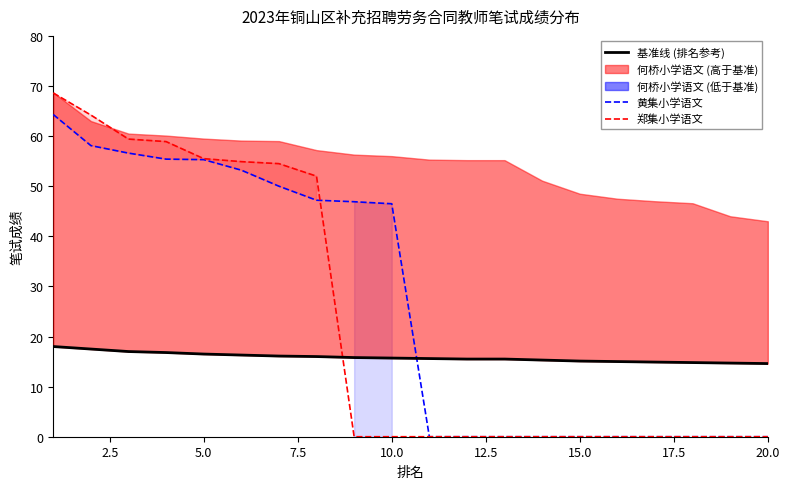

True or false: 郑集小学语文 has a value of -33.5 at 20.0.

False